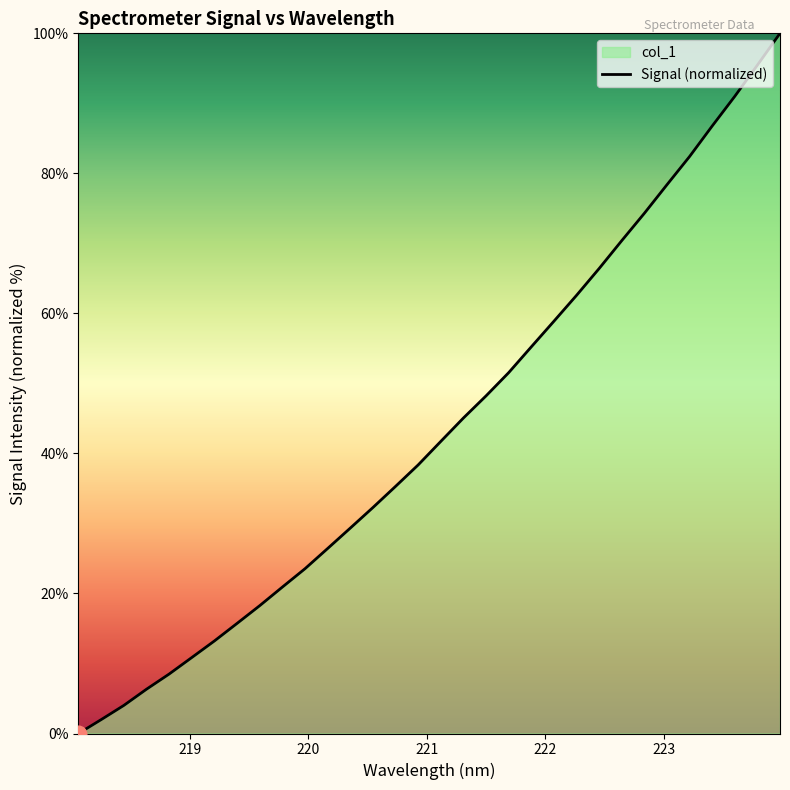

What is the maximum value shown in the chart?

100.0